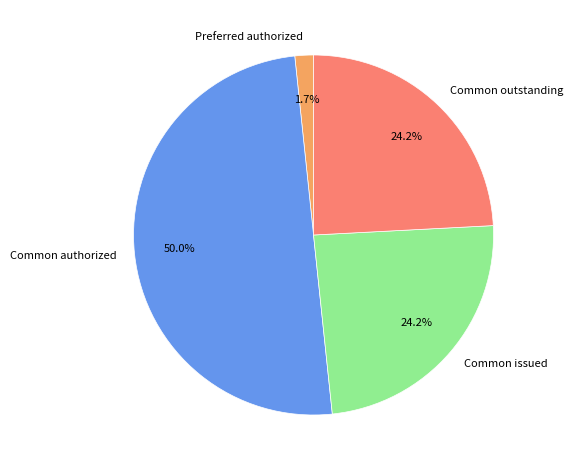

Is the sum of Common issued and Common authorized greater than half?

Yes